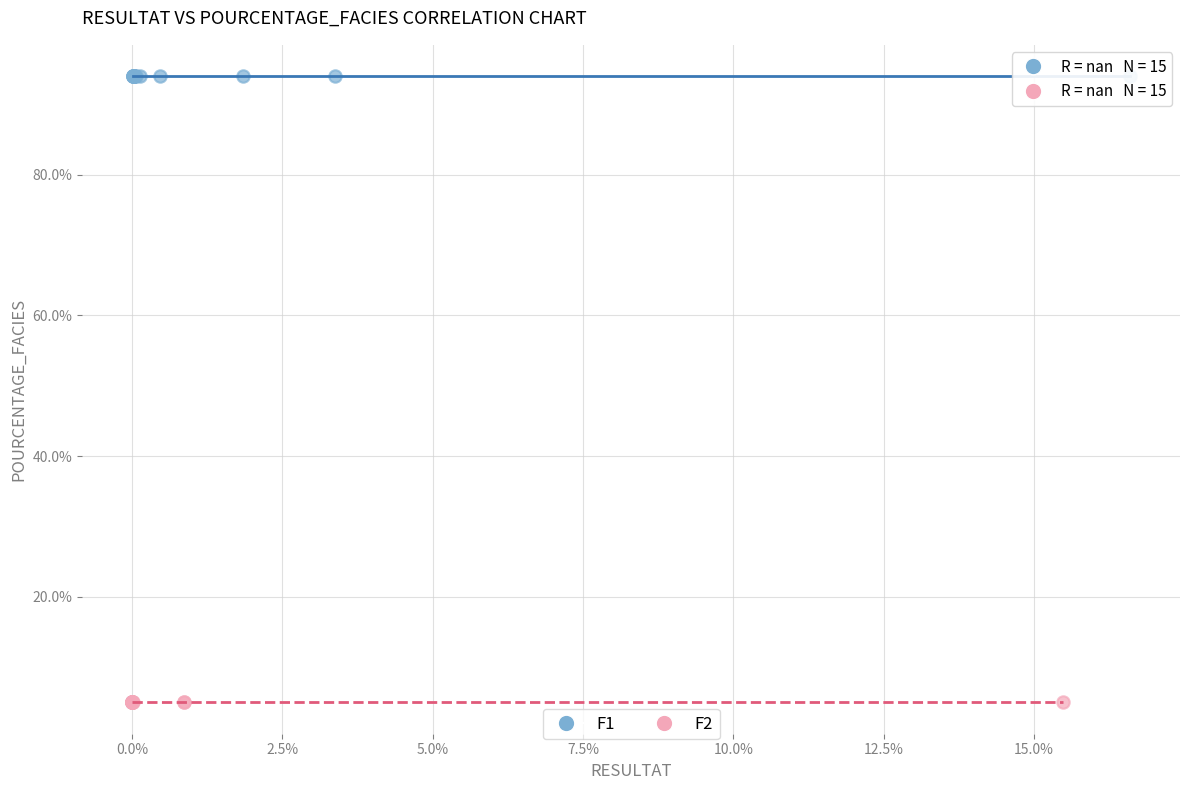

Which series contains the highest Y value?

F1